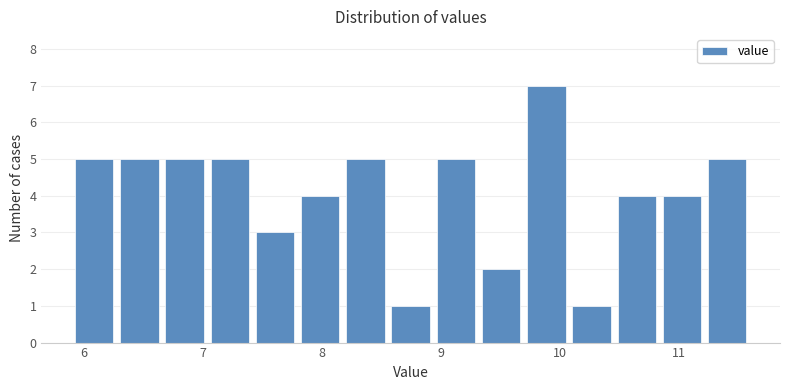

Around what value on the x-axis is the tallest bar? Give the approximate position of its centre, as read against the axis.

9.9